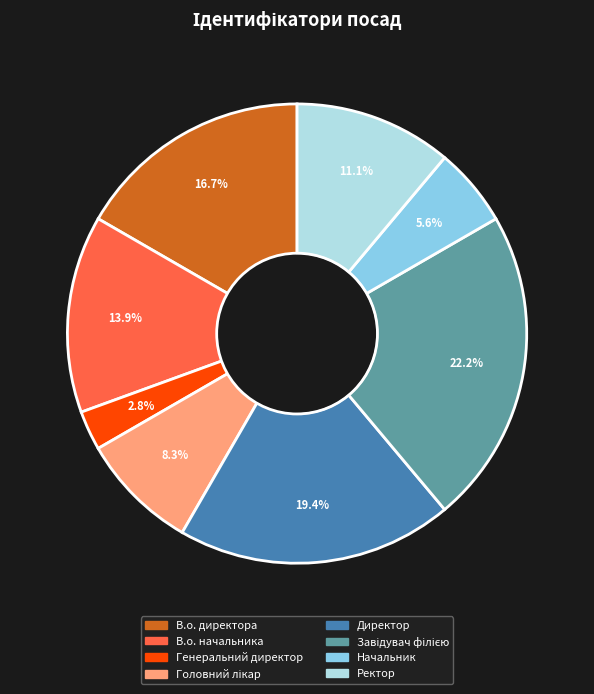

To the nearest percent, what percentage of the pie is Генеральний директор?

3%